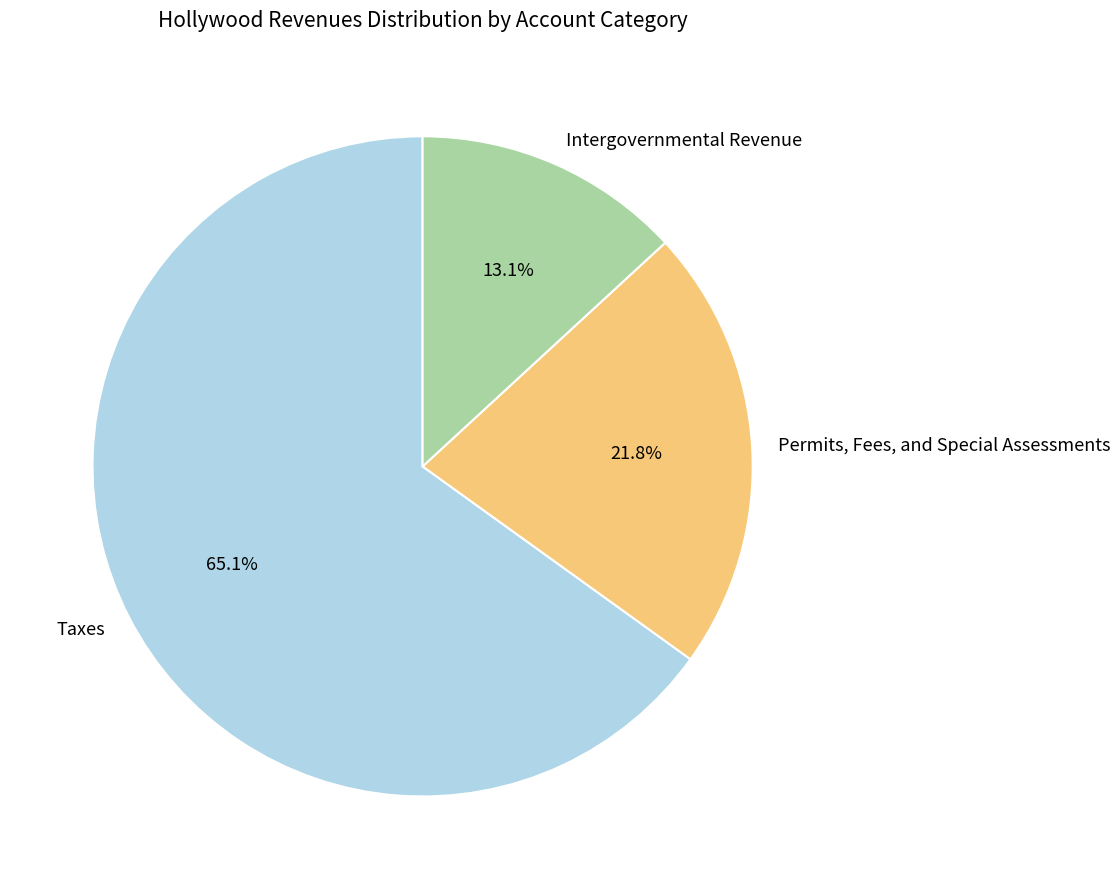

Between Intergovernmental Revenue and Permits, Fees, and Special Assessments, which is larger?

Permits, Fees, and Special Assessments